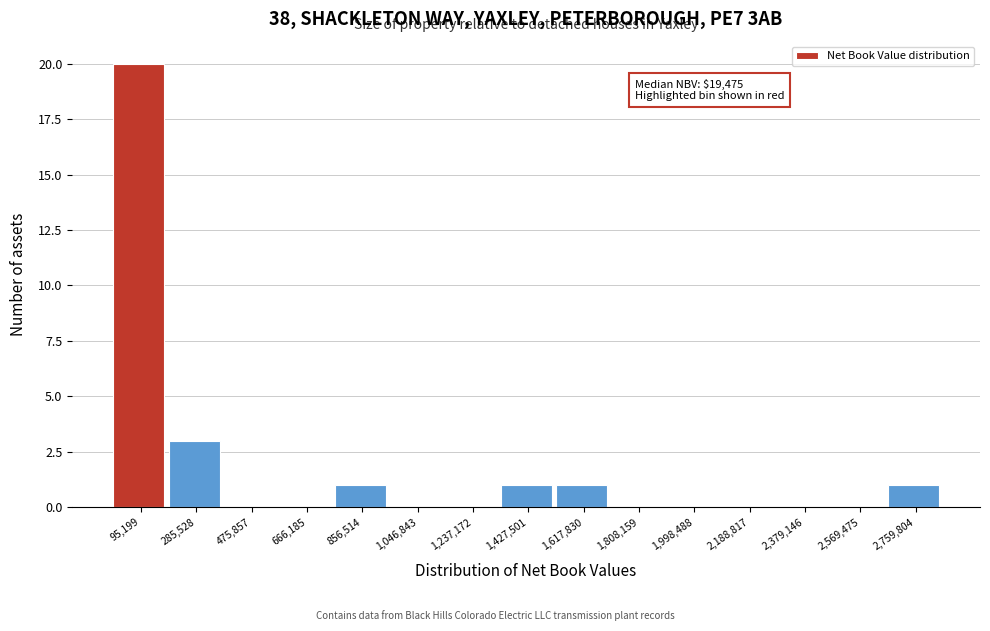

Which range on the x-axis has the tallest bar?

0 to 200000